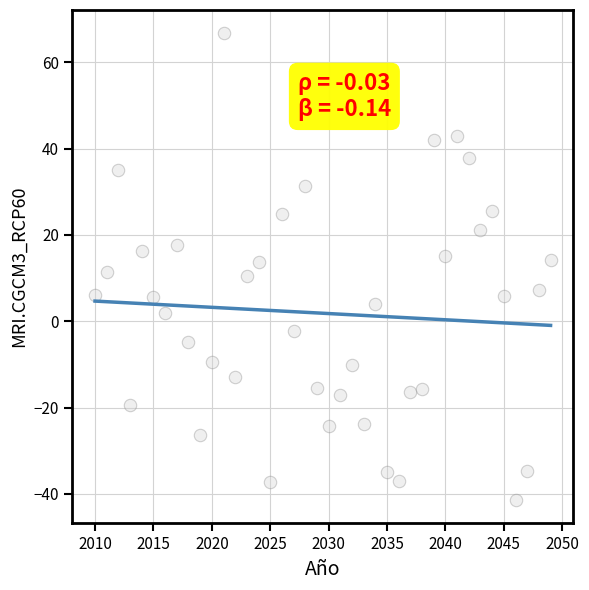

What is the range of Y values (max minus min)?

108.1